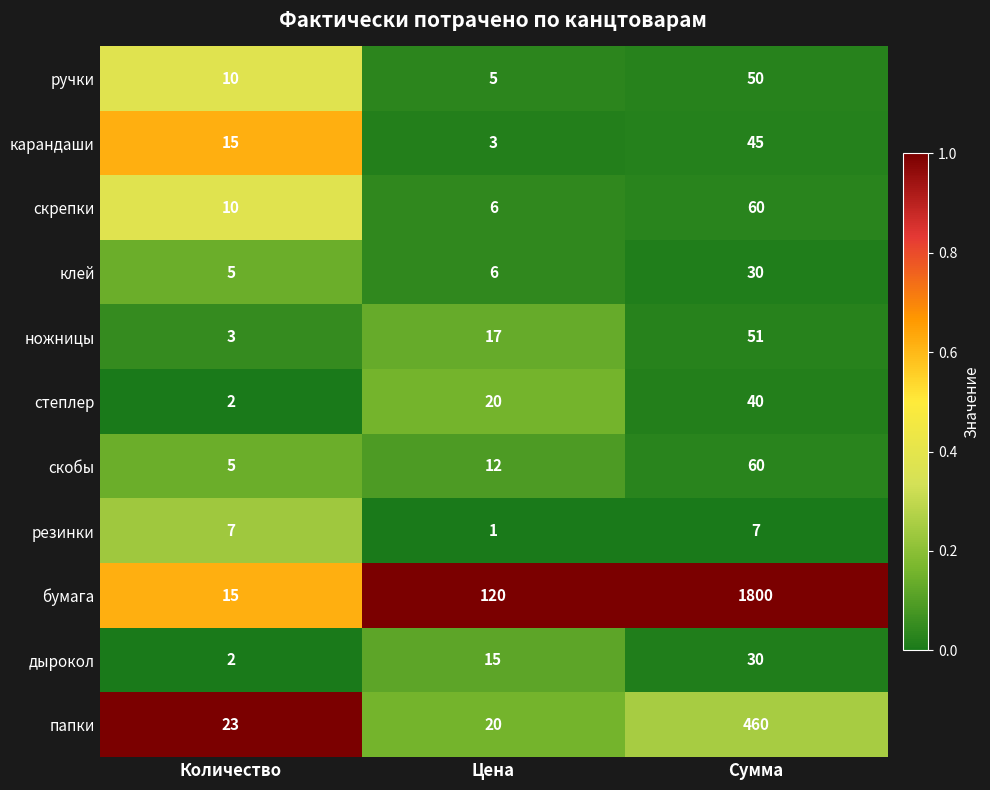

How many values in the ручки series are below 10?

1